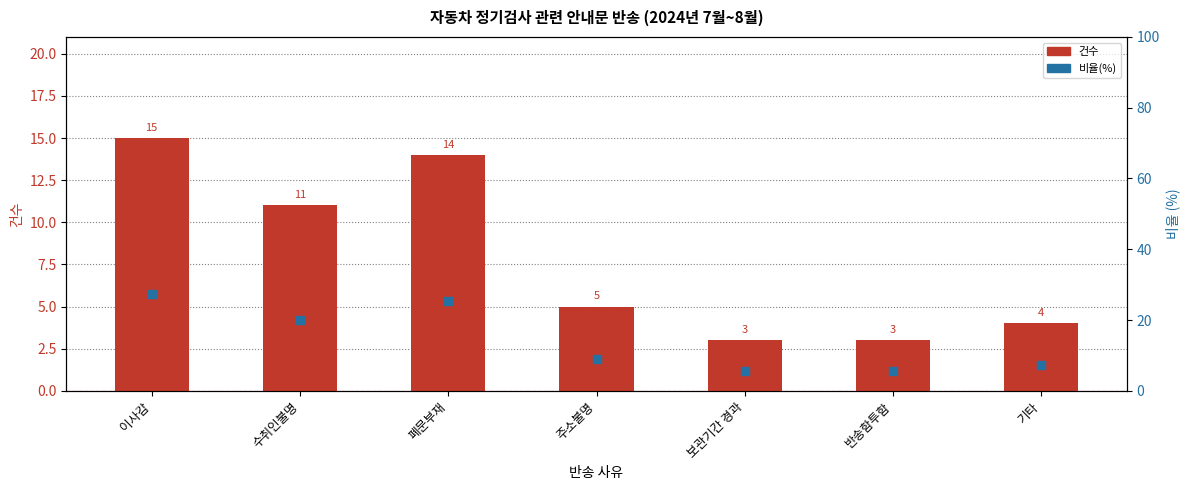

Which series reaches the maximum Y coordinate?

비율(%)